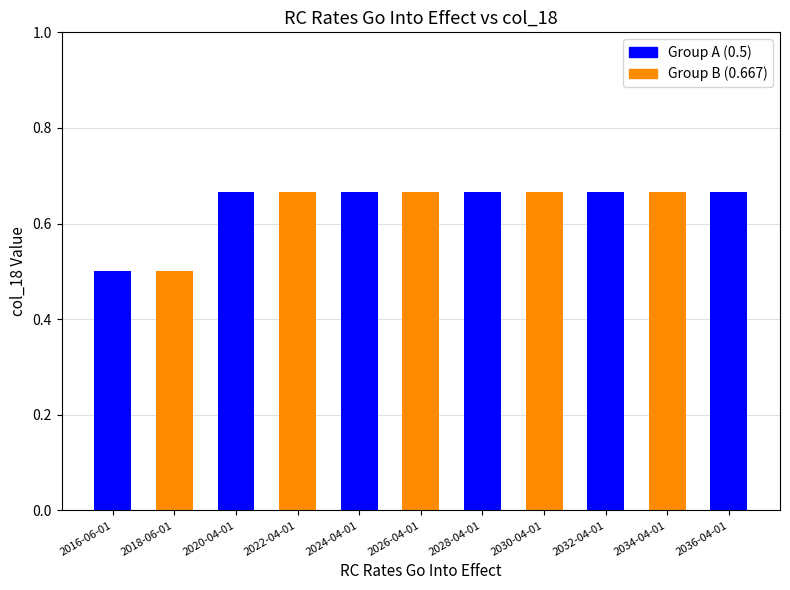

Are the bars grouped side by side (vs. stacked)?

No